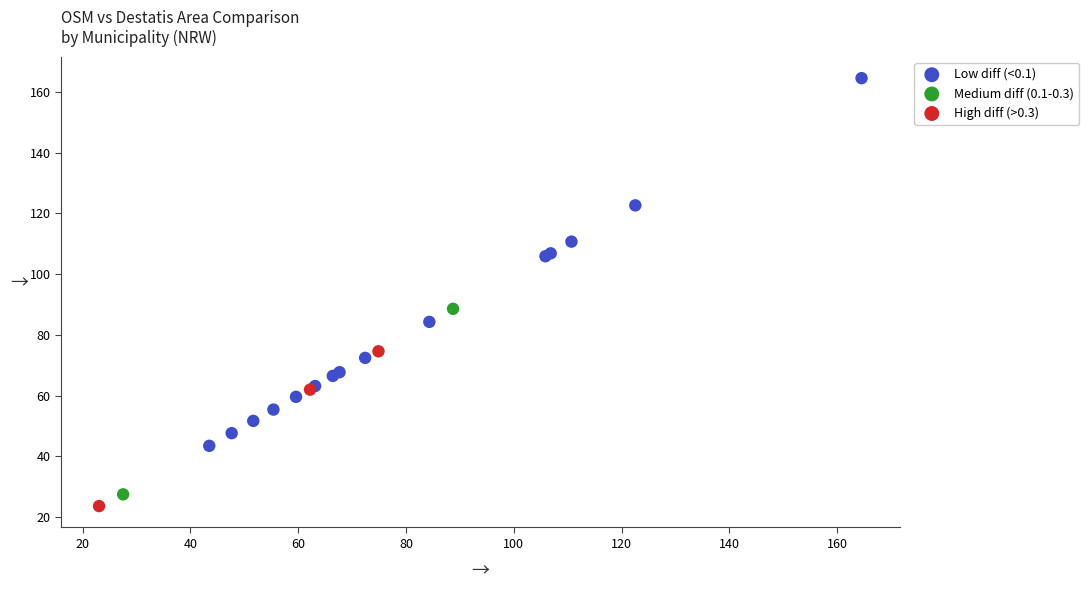

What are all the series names shown in the legend?

Low diff (<0.1), Medium diff (0.1-0.3), High diff (>0.3)